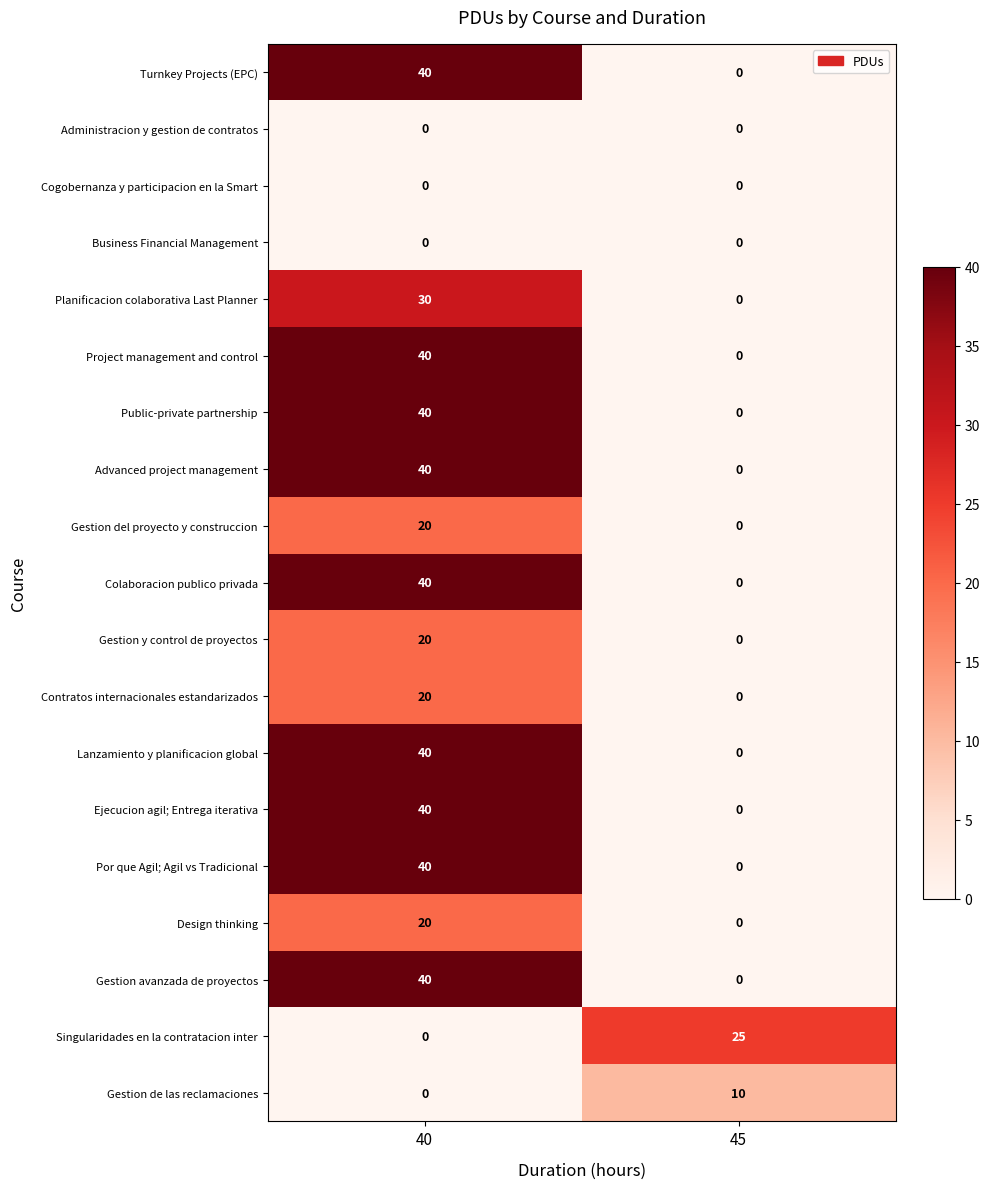

What is the difference between the maximum and minimum values in the Contratos internacionales estandarizados series?

20